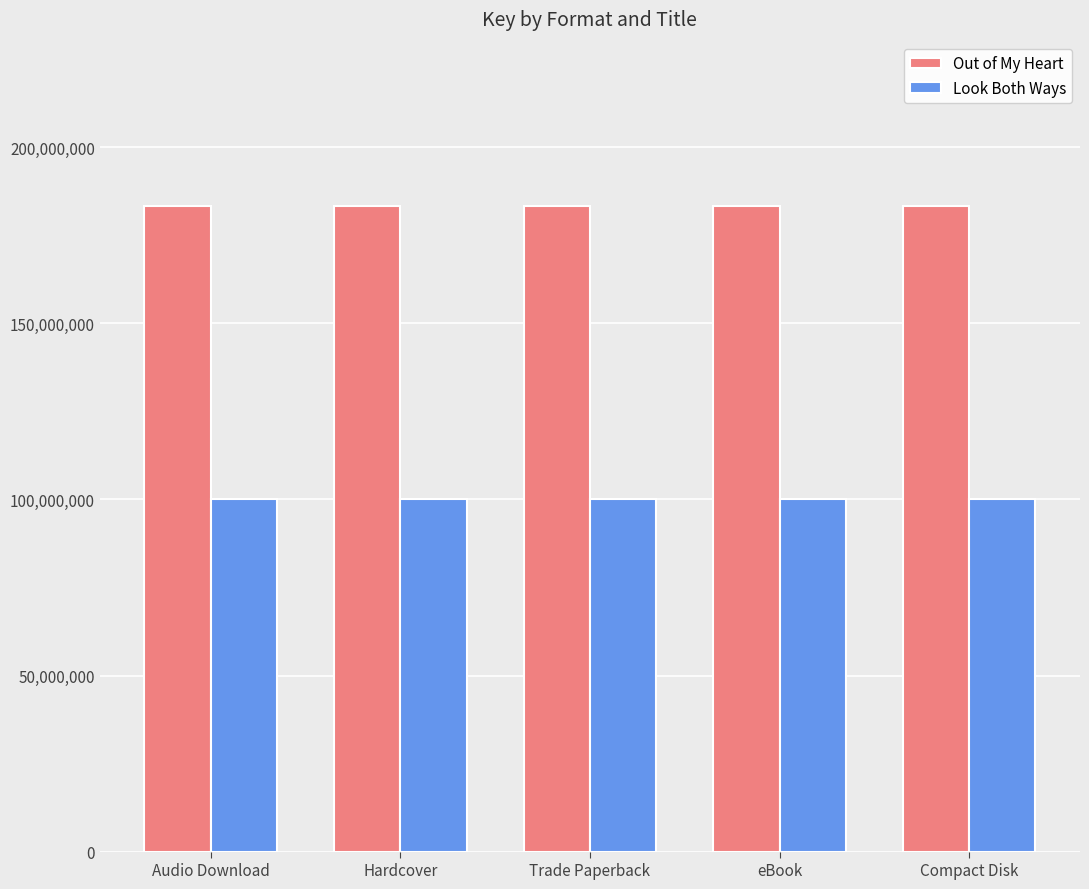

Rank the series by their maximum value, from lowest to highest.

Look Both Ways, Out of My Heart